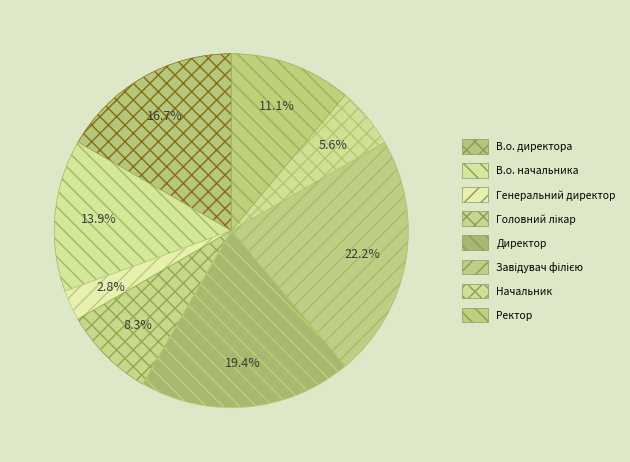

Which category has the smallest portion of the pie?

Генеральний директор